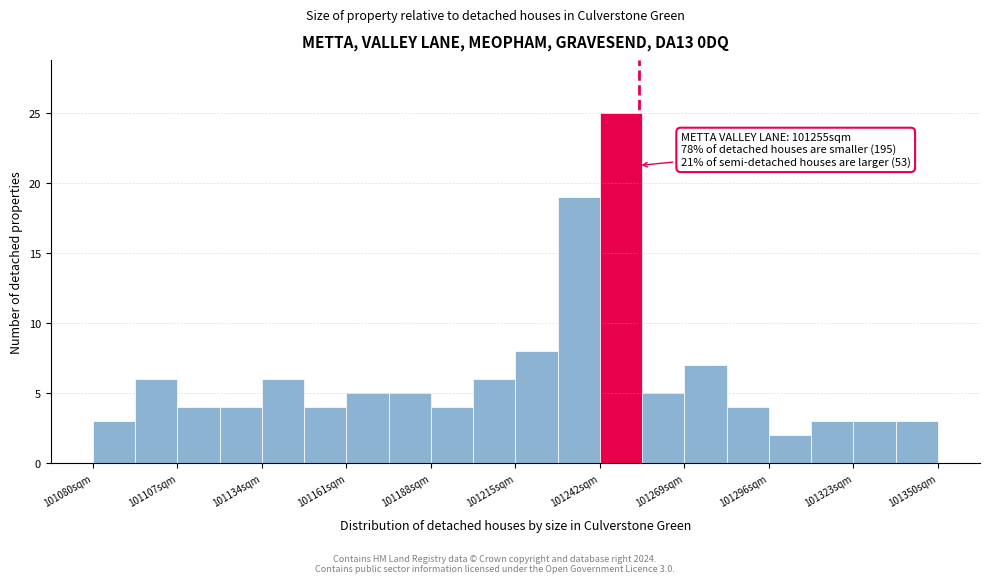

Around what value on the x-axis is the tallest bar? Give the approximate position of its centre, as read against the axis.

101250